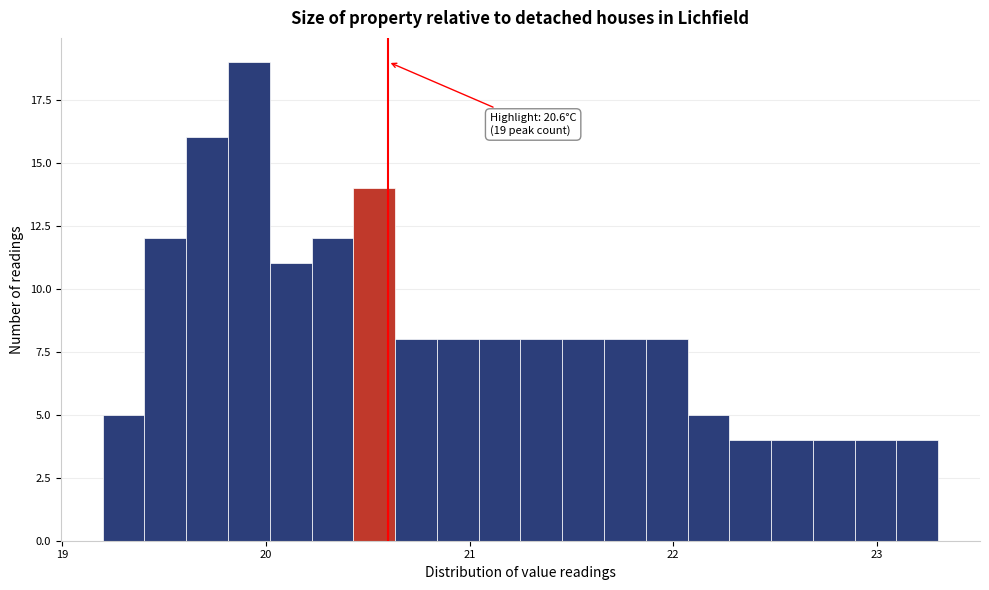

Around what value on the x-axis is the tallest bar? Give the approximate position of its centre, as read against the axis.

19.9